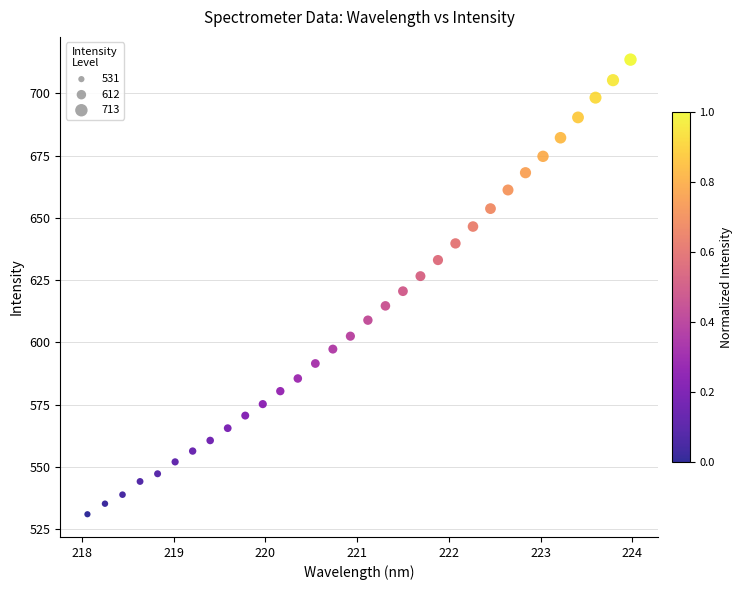

What is the range of Y values (max minus min)?

182.3